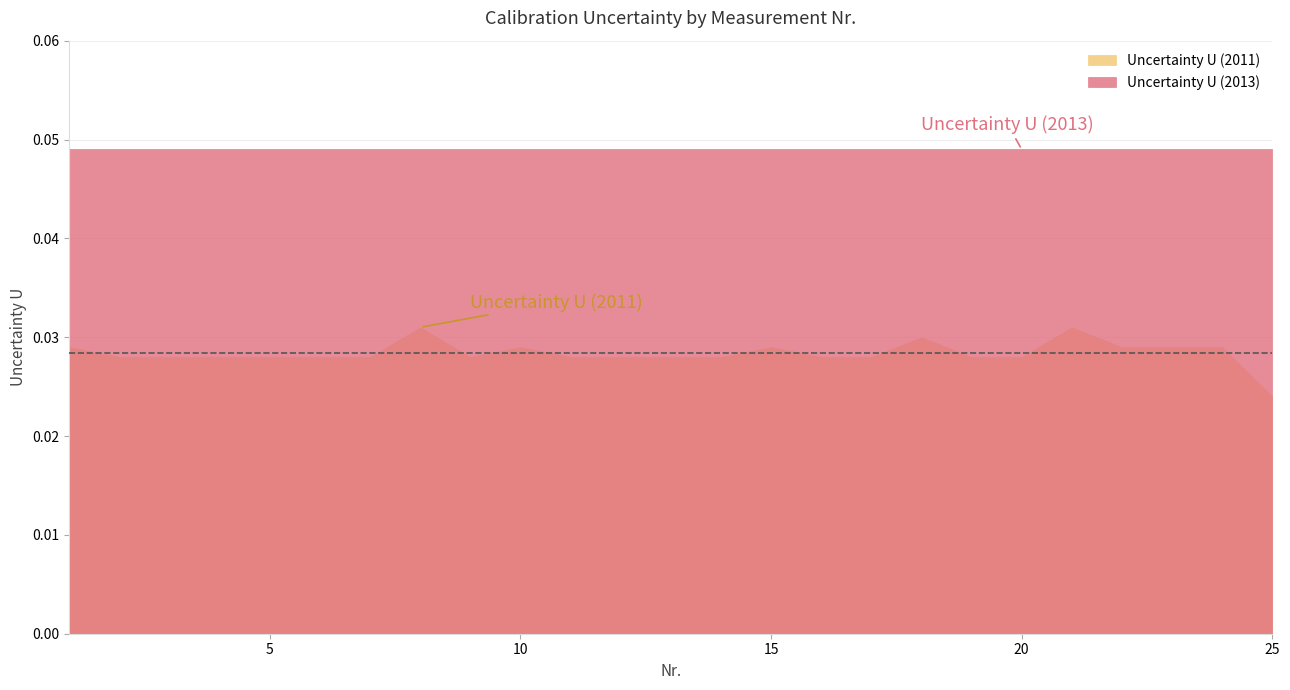

Does the chart display data point markers on the line(s)?

No